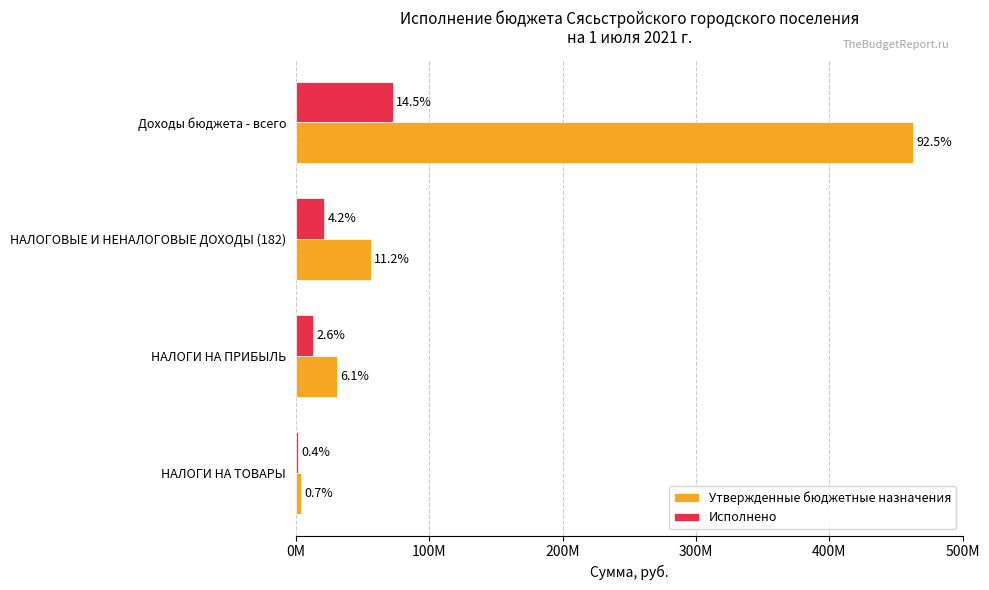

What is the difference between the second highest and second lowest values in the Утвержденные бюджетные назначения series?

25569700.0